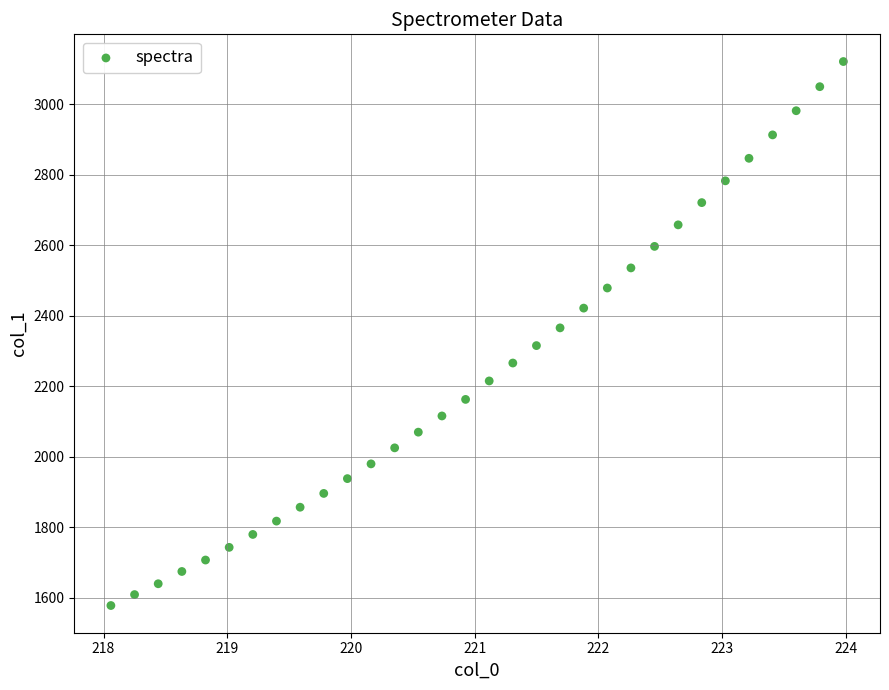

What is the range of Y values (max minus min)?

1544.0